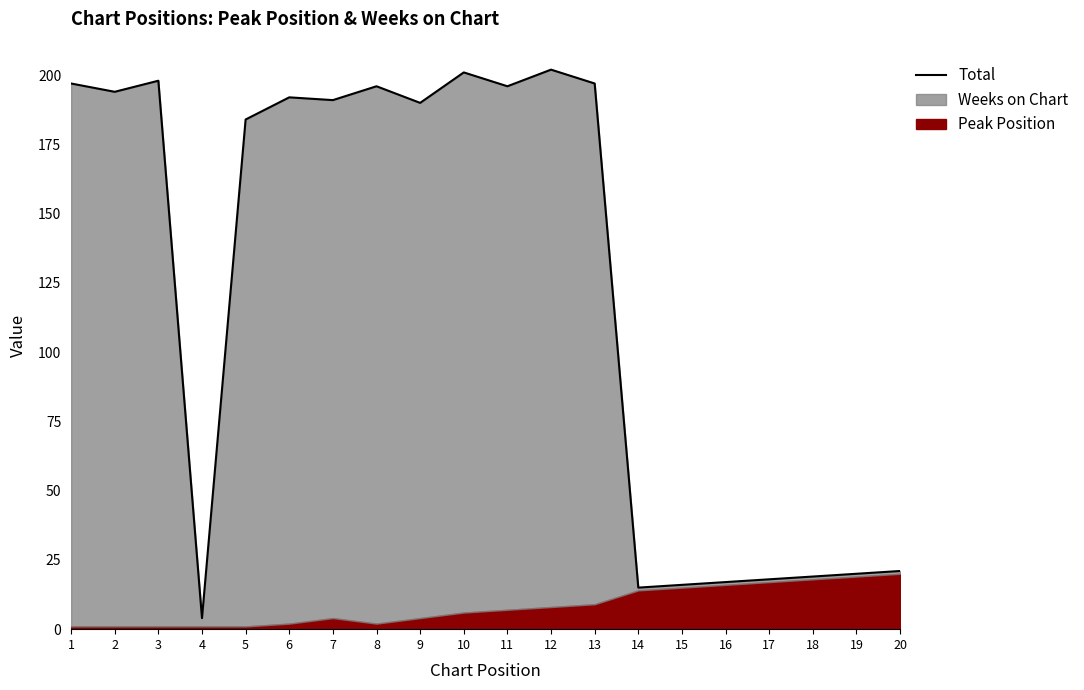

What is the average value?

123